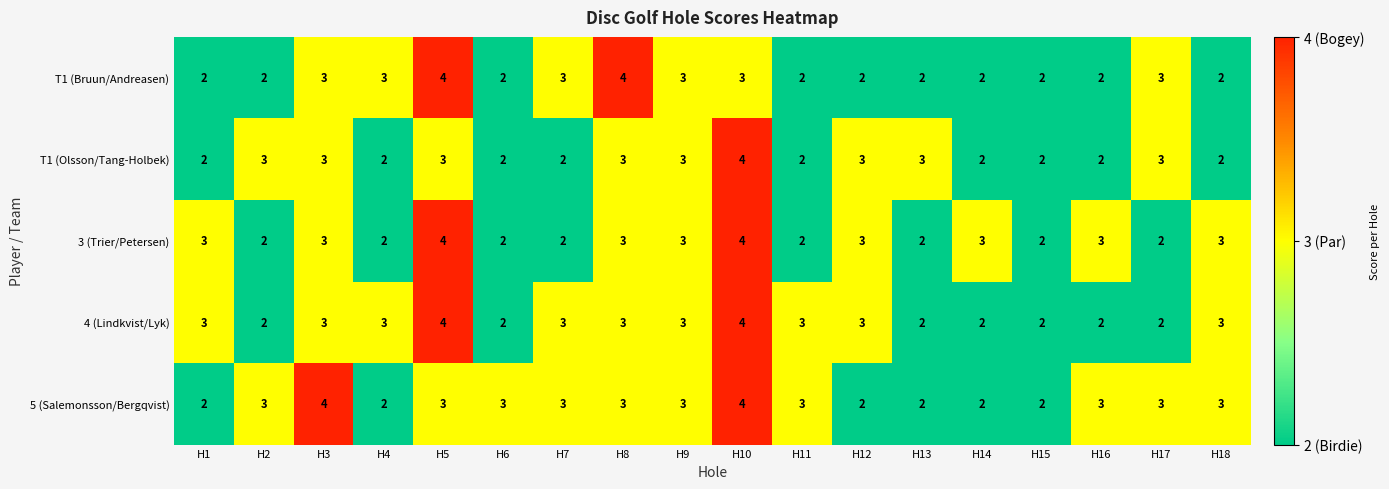

True or false: 3 (Trier/Petersen) has a value of 4 at H8.

False